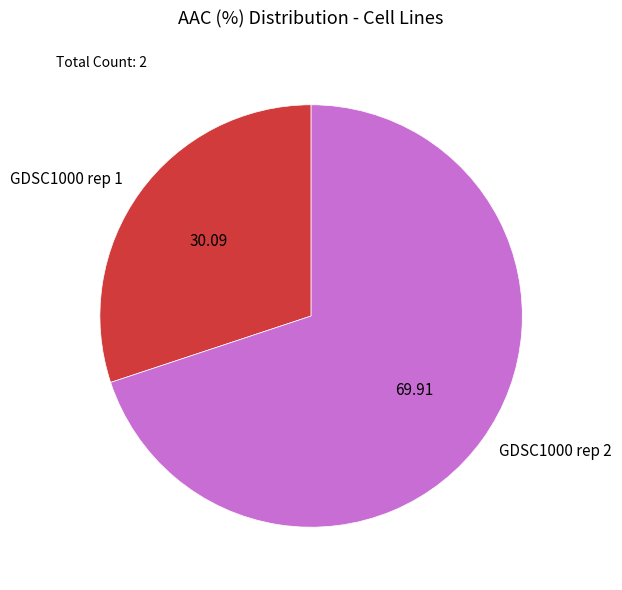

What is the ratio of the value at GDSC1000 rep 1 to the value at GDSC1000 rep 2?

0.4